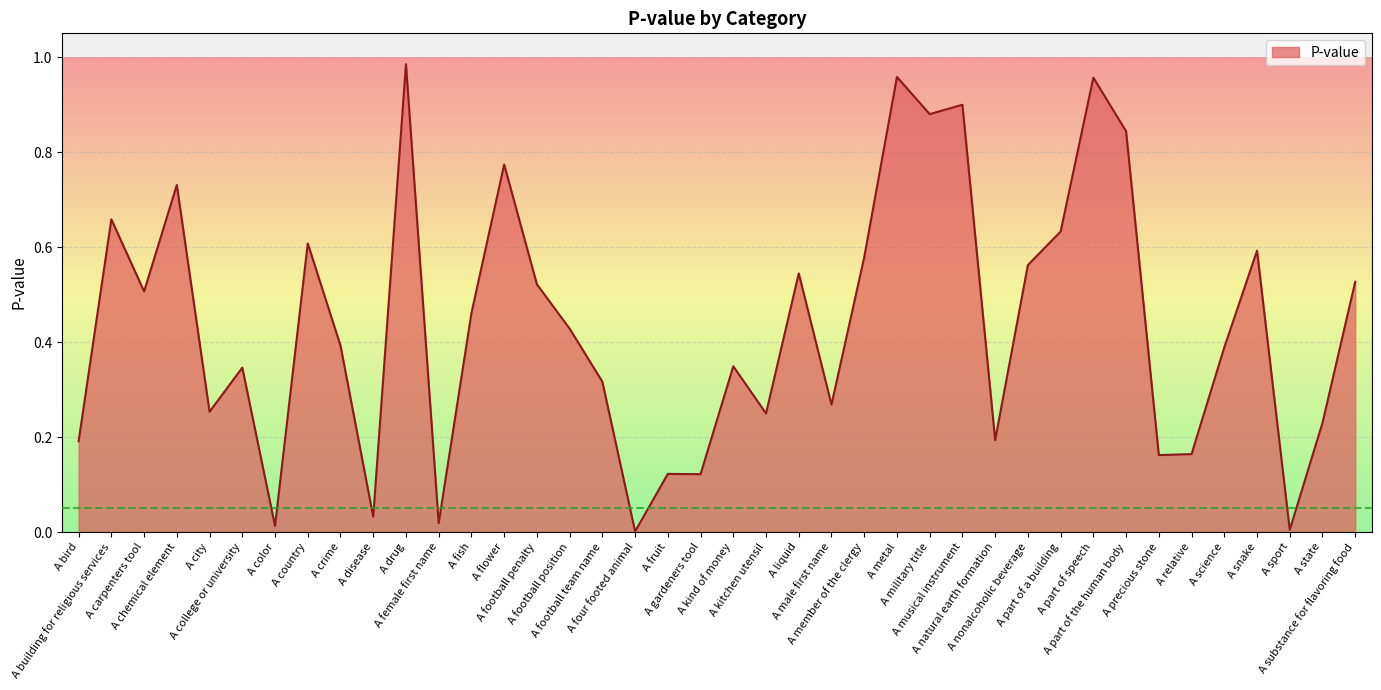

Where is the first local minimum?

A carpenters tool